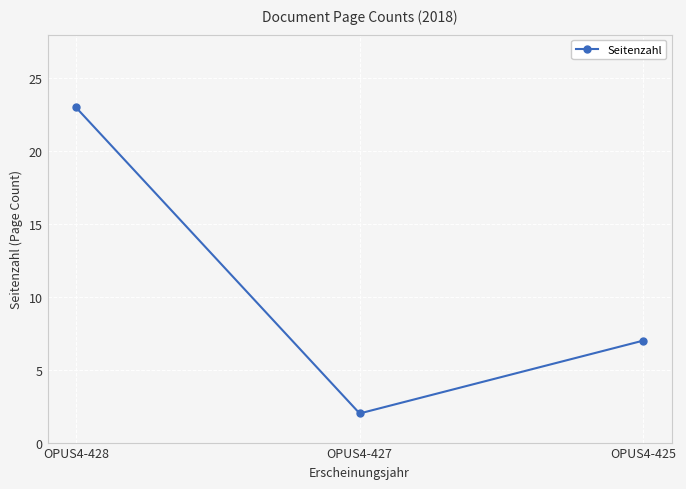

How many data points are less than 7?

1